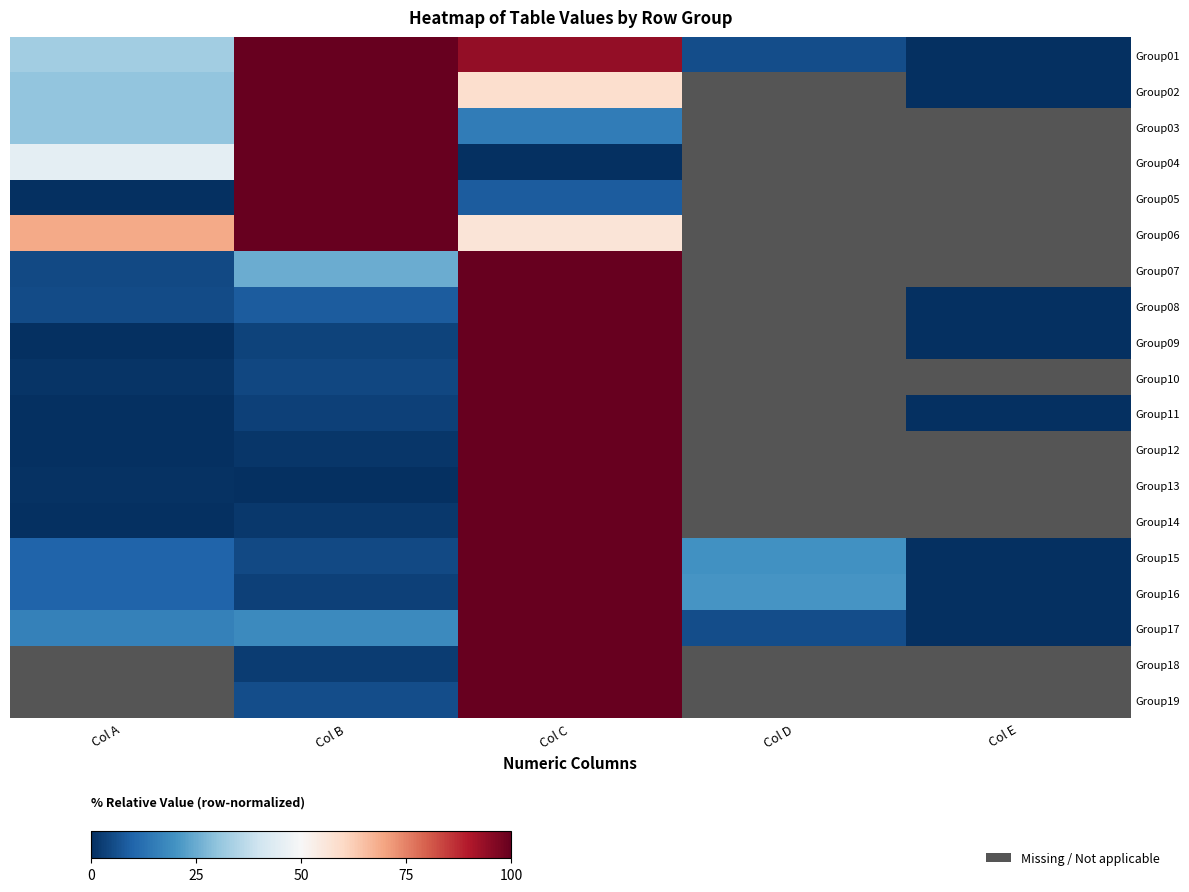

Which series has the largest total across all categories?

Group01